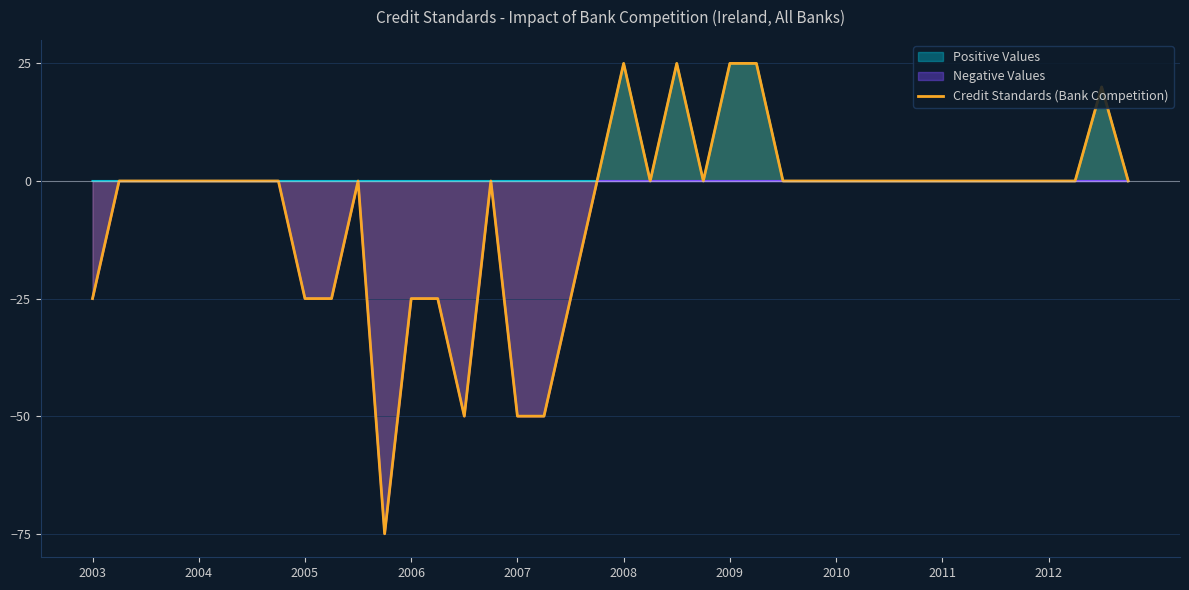

Reading left to right, extract all data points from this chart.

-25	0	0	0	0	0	0	0	-25	-25	0	-75	-25	-25	-50	0	-50	-50	-25	0	25	0	25	0	25	25	0	0	0	0	0	0	0	0	0	0	0	0	20	0